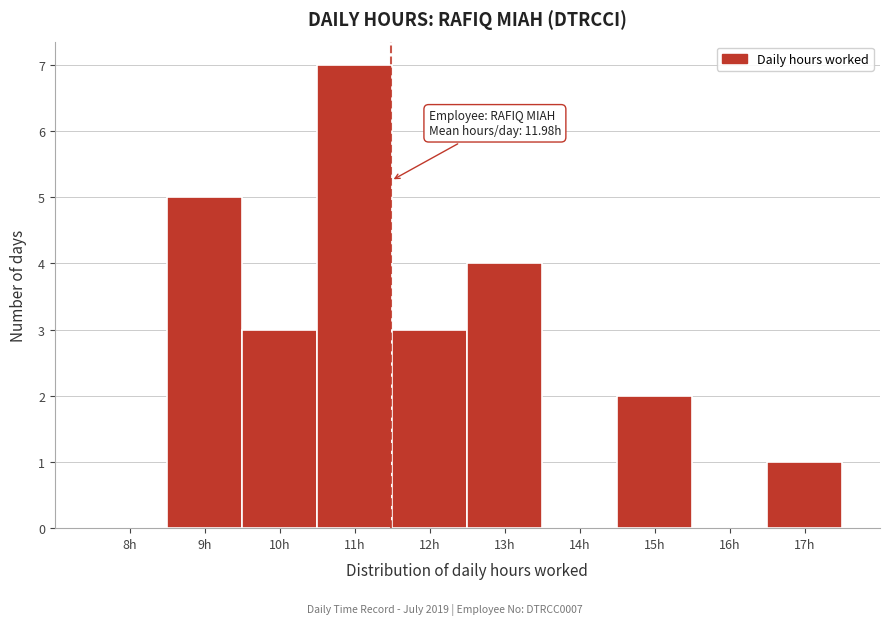

Reading left to right, what are all the values shown in this chart?

8h=0	9h=5	10h=3	11h=7	12h=3	13h=4	14h=0	15h=2	16h=0	17h=1